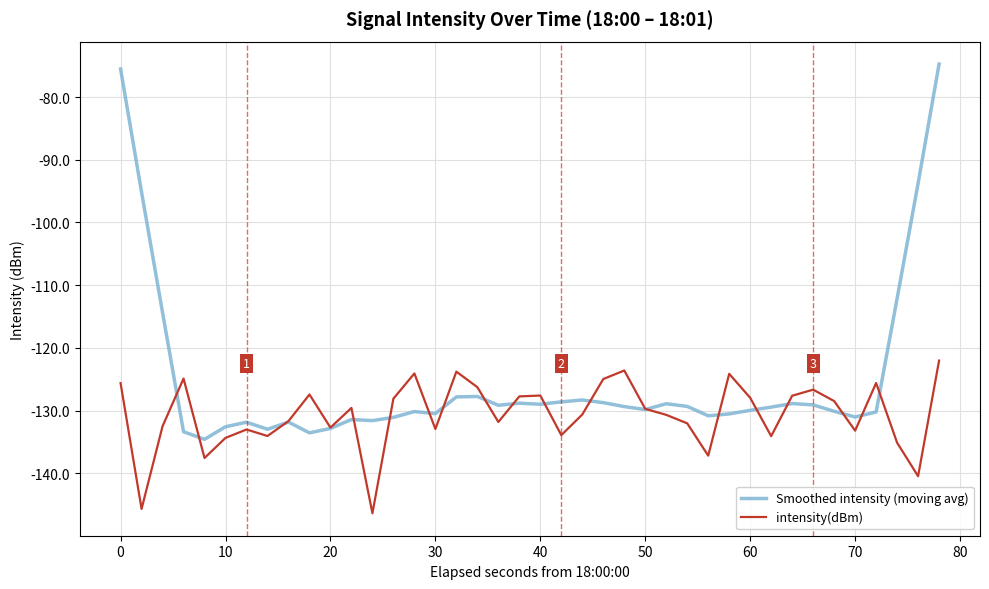

True or false: intensity(dBm) and Smoothed intensity (moving avg) intersect in this chart.

True